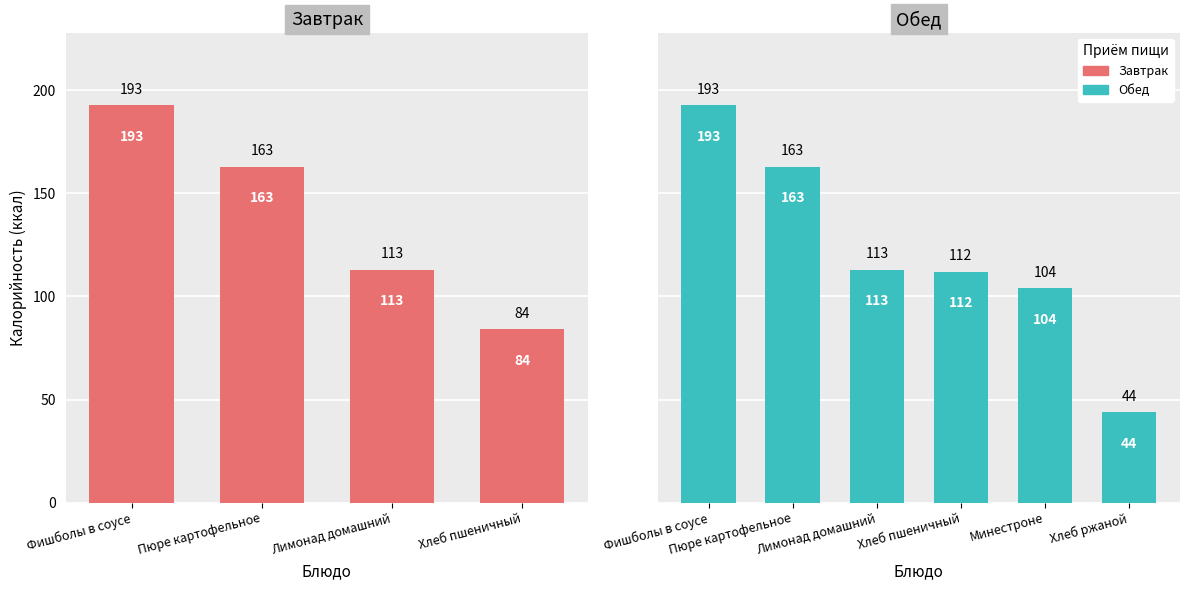

Read the value at Лимонад домашний, to the nearest 5.

115